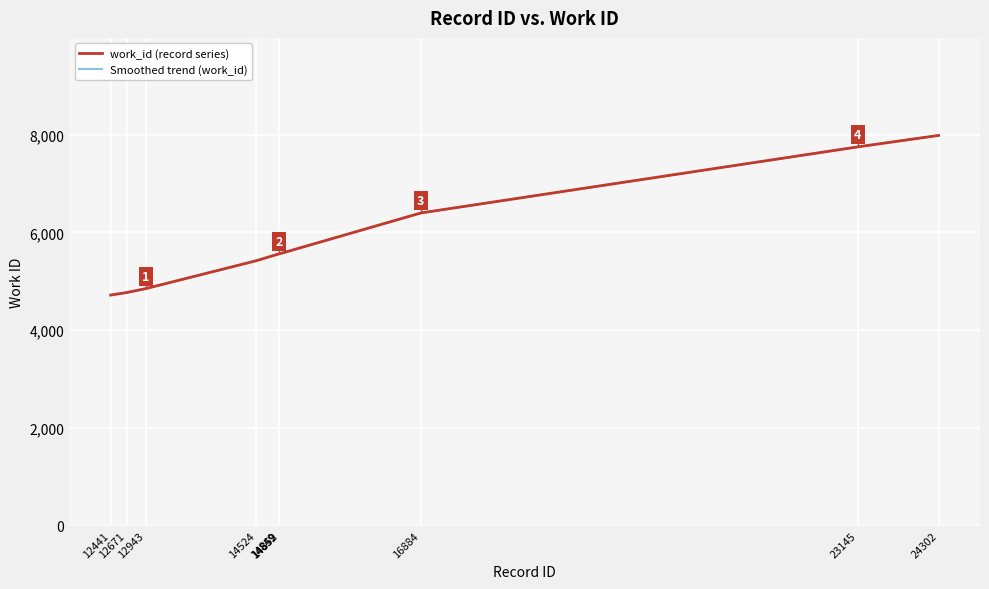

How many data points are less than 5559?

4